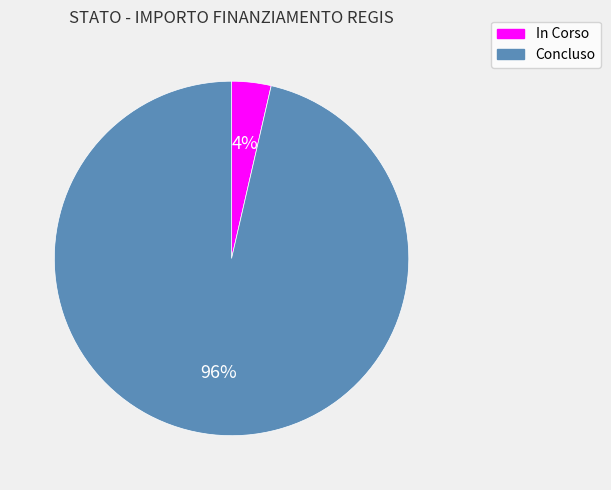

Combined, do In Corso and Concluso account for over 50%?

Yes